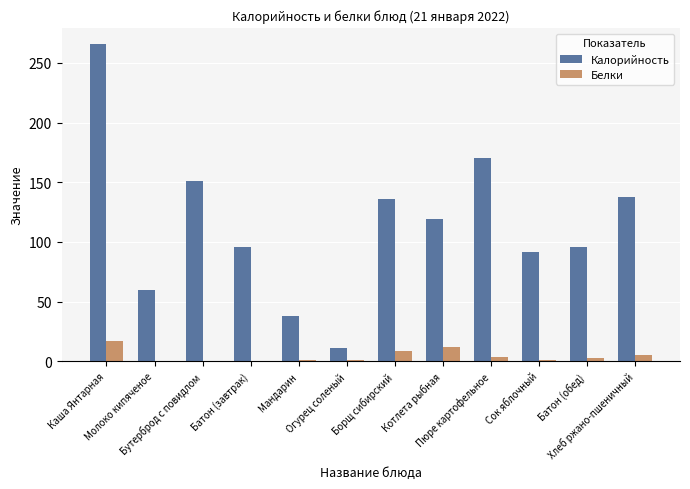

Is the value of Белки at Огурец соленый greater than the value of Калорийность at Хлеб ржано-пшеничный?

No